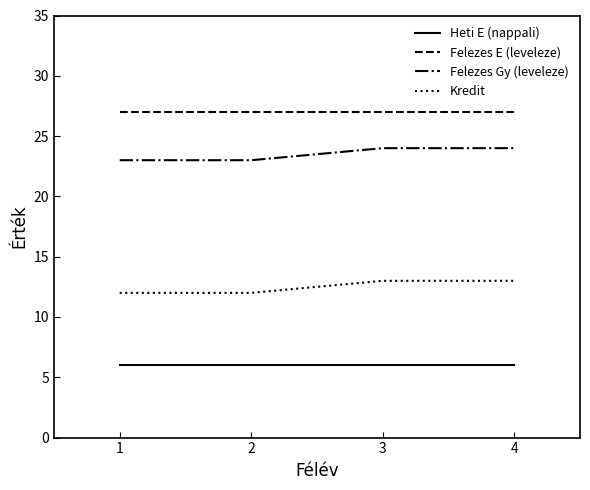

What is the spread (max minus min) of values at 4?

21